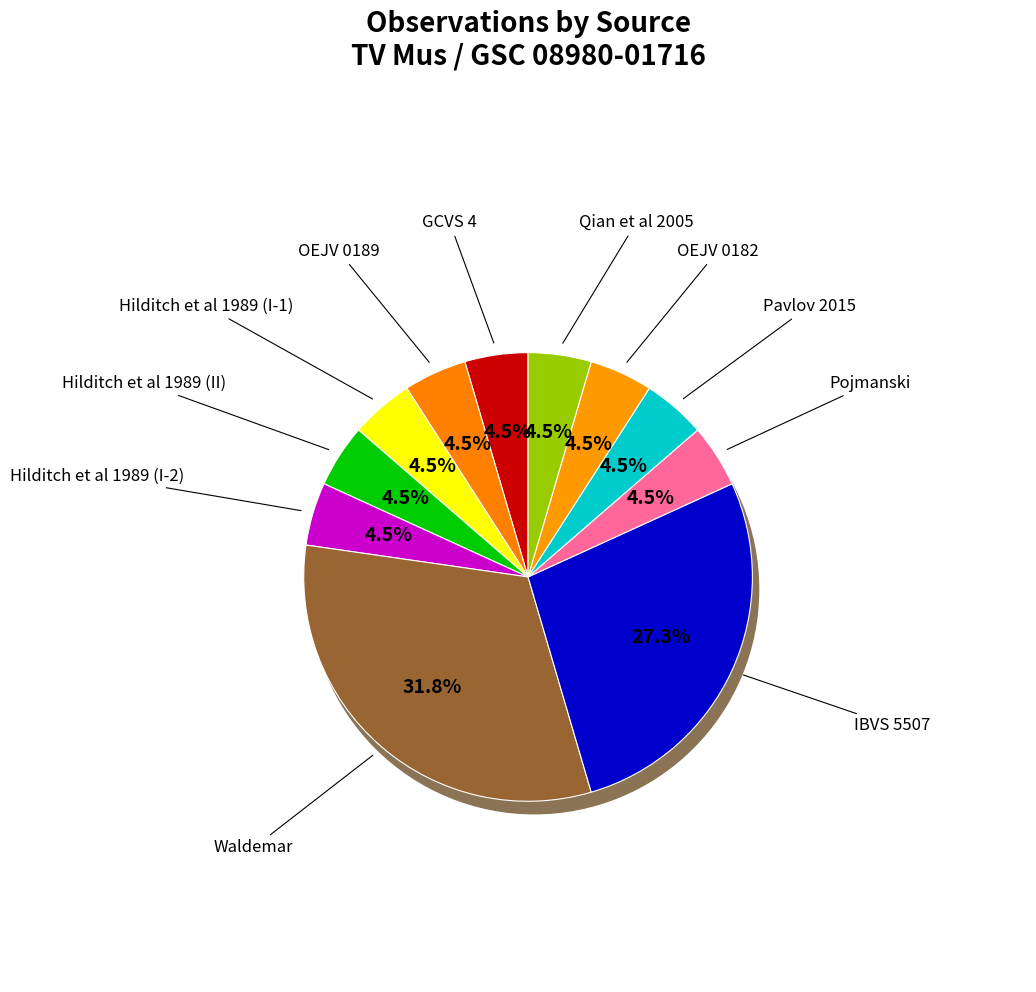

How many segments does this pie chart have?

11